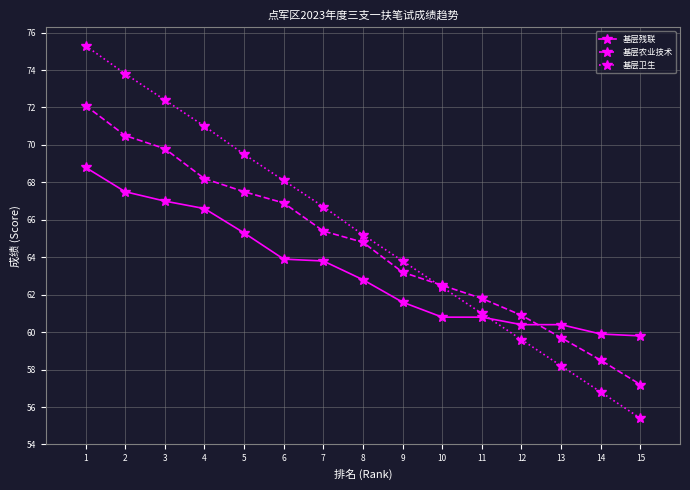

Reading right to left, what are all the values shown in this chart?

基层残联: 15=59.8	14=59.9	13=60.4	12=60.4	11=60.8	10=60.8	9=61.6	8=62.8	7=63.8	6=63.9	5=65.3	4=66.6	3=67.0	2=67.5	1=68.8
基层农业技术: 15=57.2	14=58.5	13=59.7	12=60.9	11=61.8	10=62.5	9=63.2	8=64.8	7=65.4	6=66.9	5=67.5	4=68.2	3=69.8	2=70.5	1=72.1
基层卫生: 15=55.4	14=56.8	13=58.2	12=59.6	11=61.0	10=62.4	9=63.8	8=65.2	7=66.7	6=68.1	5=69.5	4=71.0	3=72.4	2=73.8	1=75.3